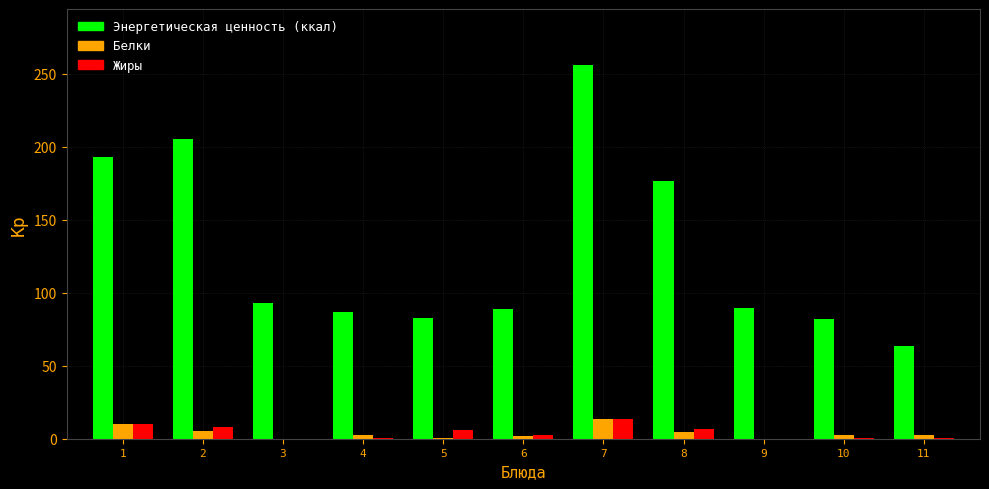

Which category has the highest value in the Энергетическая ценность (ккал) series?

7